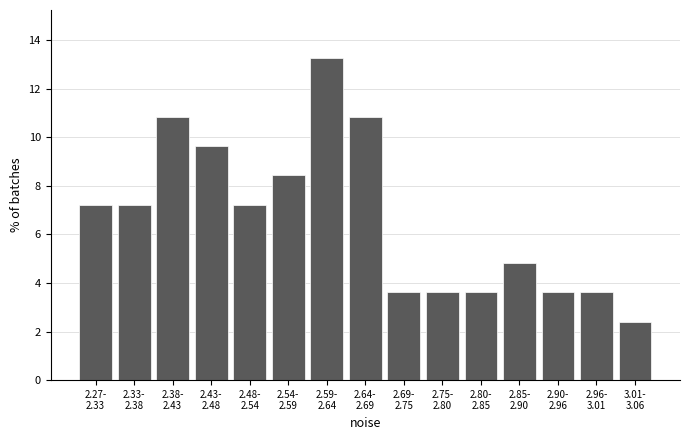

Reading right to left, extract all data points from this chart.

2.4	3.6	3.6	4.8	3.6	3.6	3.6	10.8	13.3	8.4	7.2	9.6	10.8	7.2	7.2